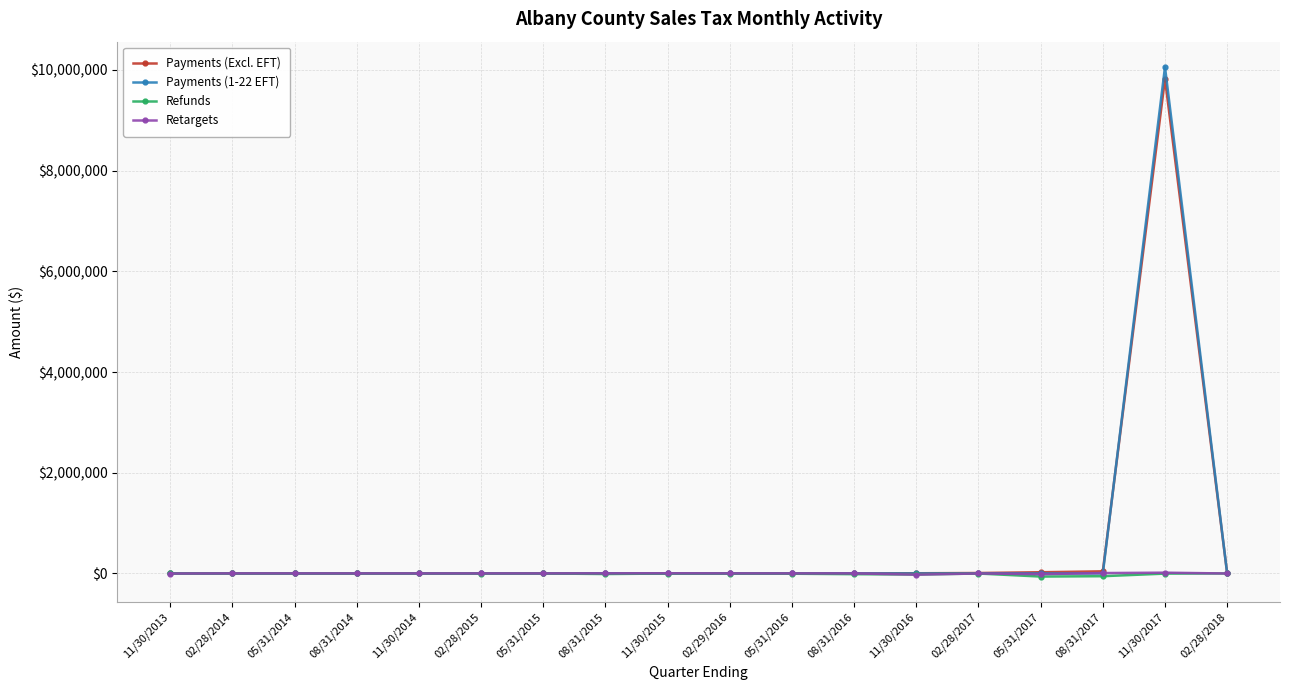

The value of Payments (1-22 EFT) at 08/31/2017 is 3789330.9. True or false?

False